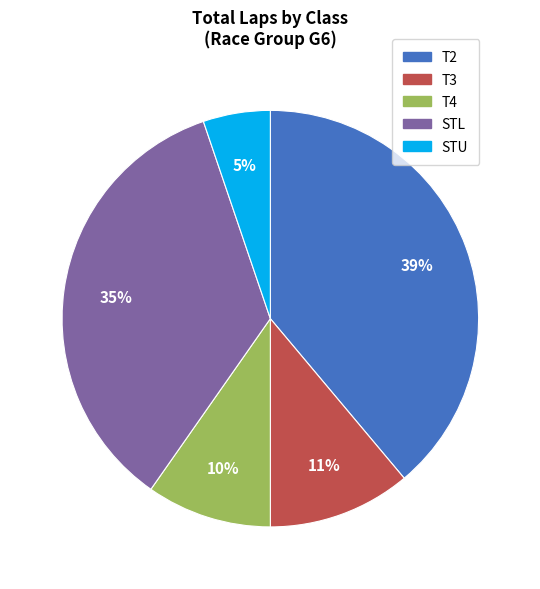

Is there a majority slice in this chart?

No